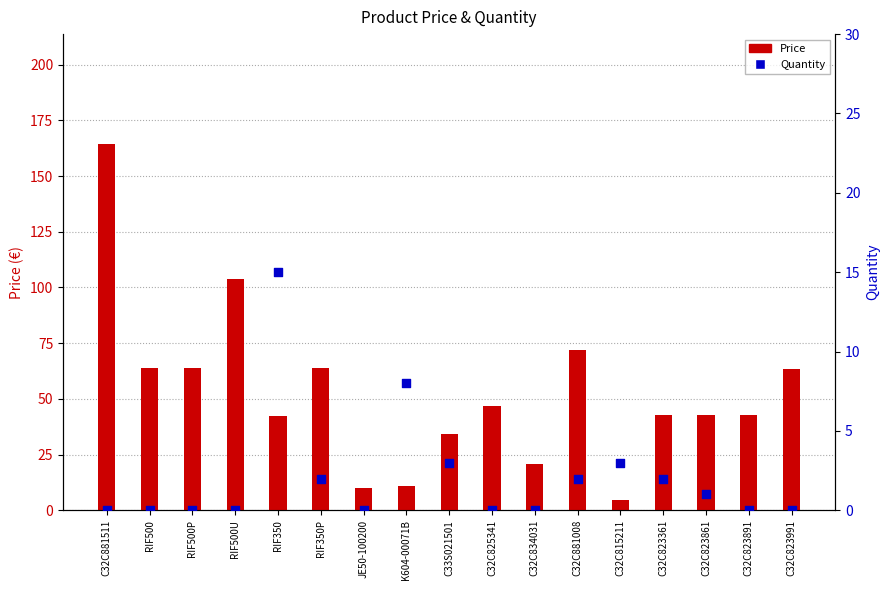

At how many categories does at least one series exceed 120?

1